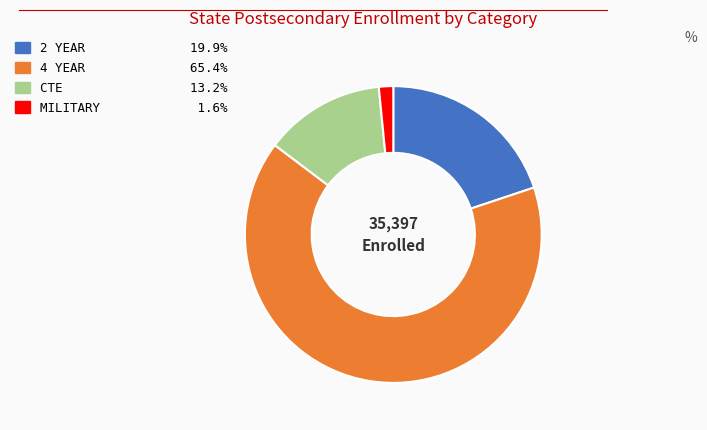

True or false: CTE accounts for 1% of the total.

False